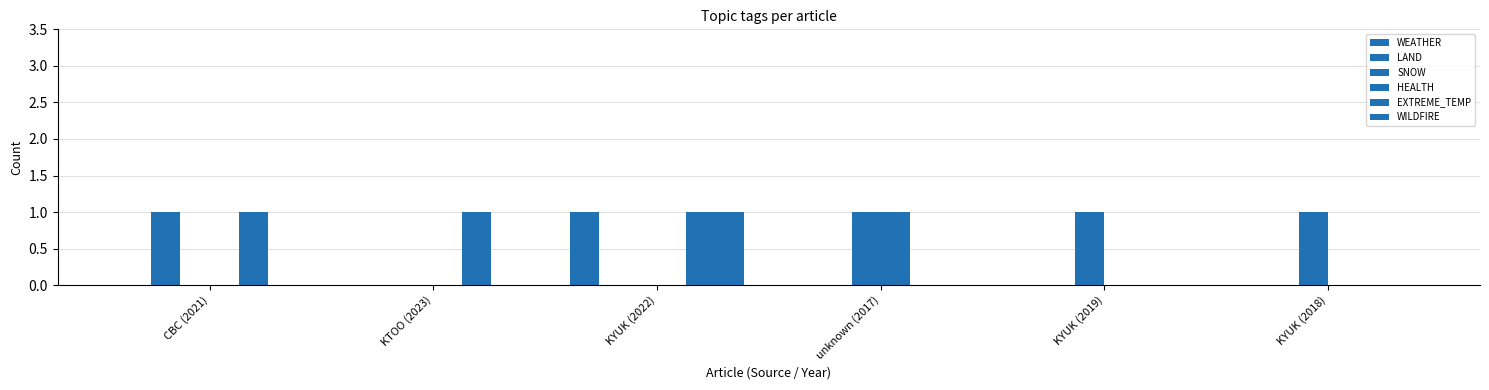

Are the bars grouped side by side (vs. stacked)?

Yes